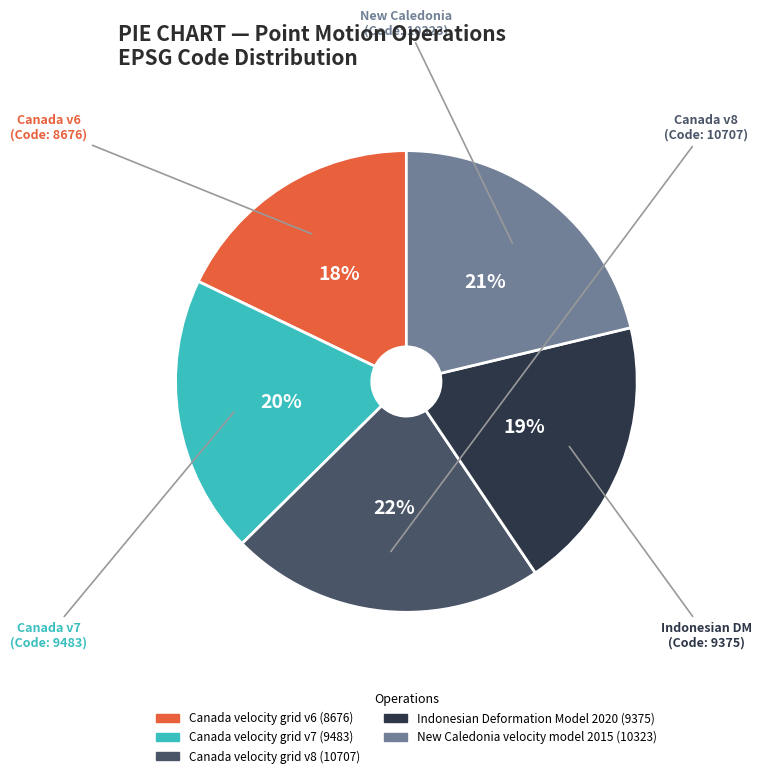

To the nearest percent, what is the average slice percentage?

20%